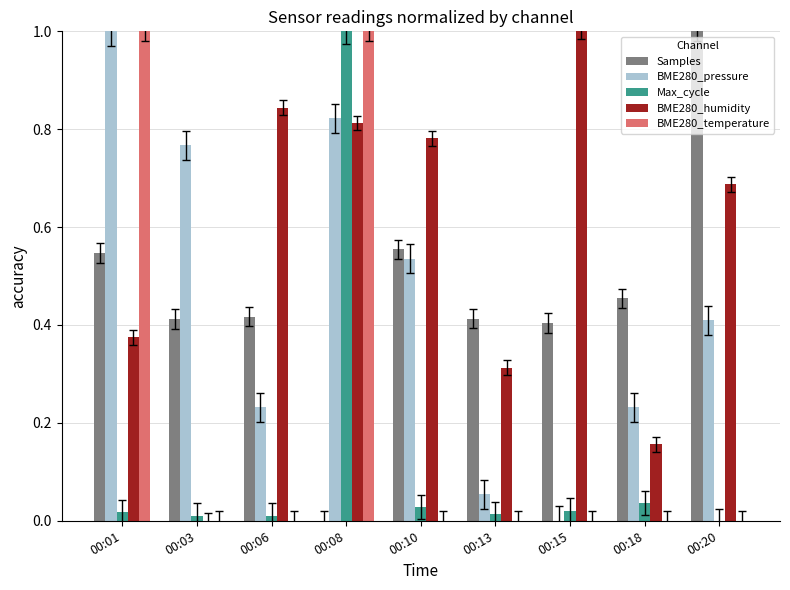

At which label does BME280_pressure reach its peak?

00:01